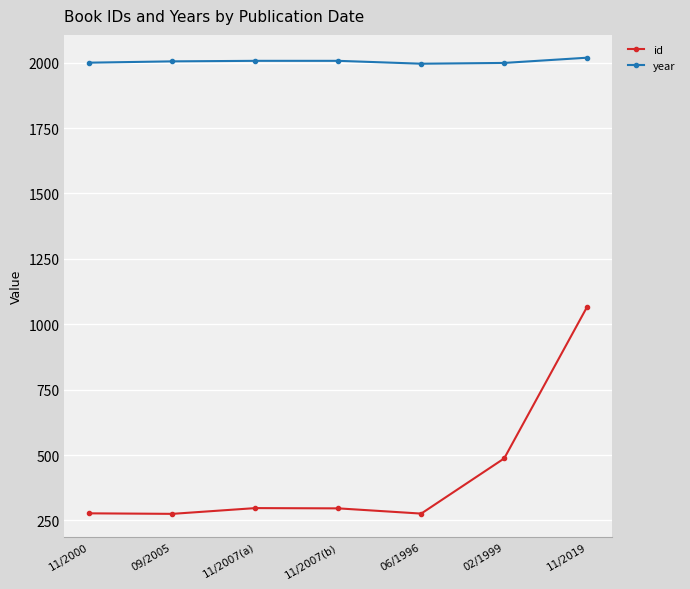

What is the minimum value for id?

275